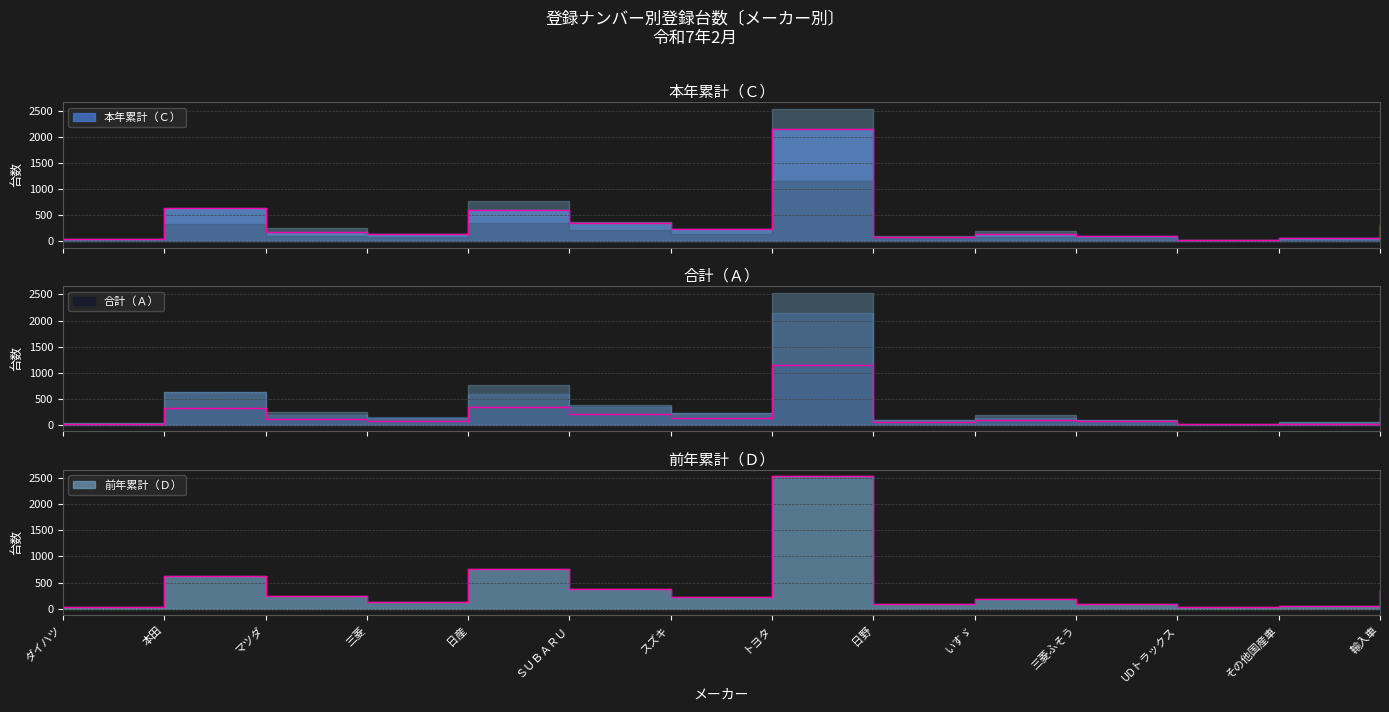

What is the value of the 本年累計（Ｃ） point at the 4th from the left?

140